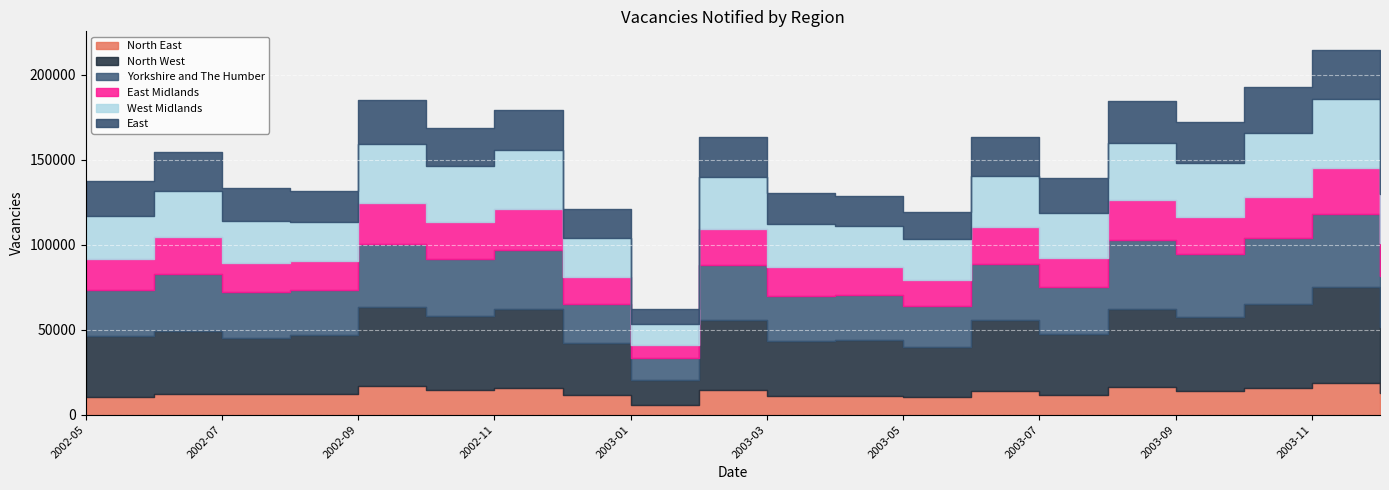

True or false: North West and East cross at least once.

False